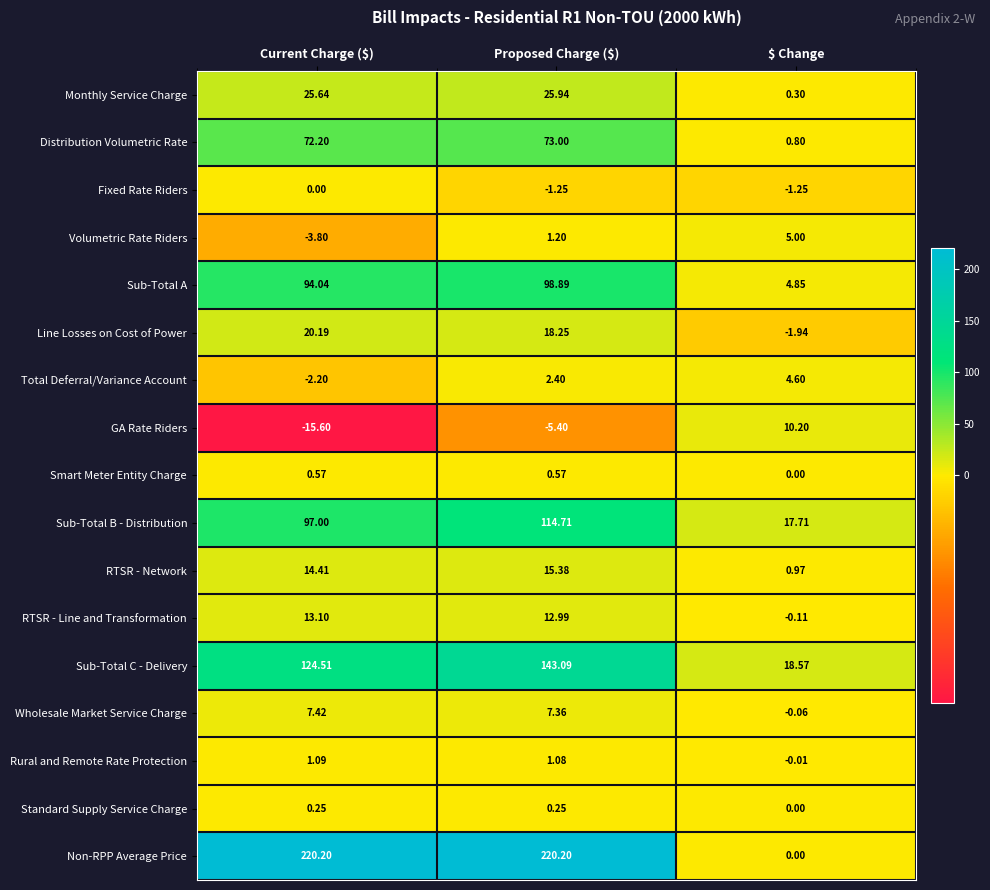

At which category does the chart reach its minimum across all series?

Current Charge ($)